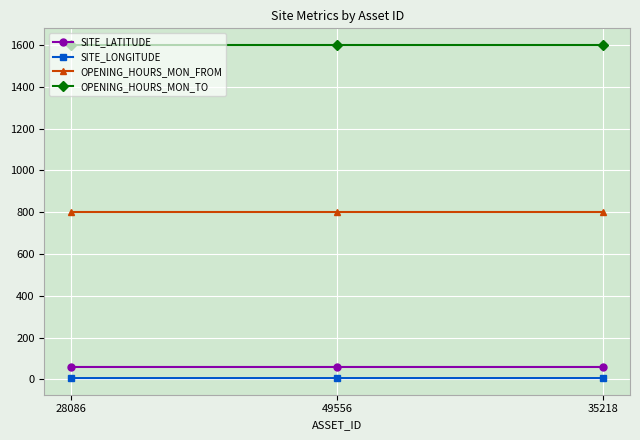

At how many categories does at least one series exceed 196?

3